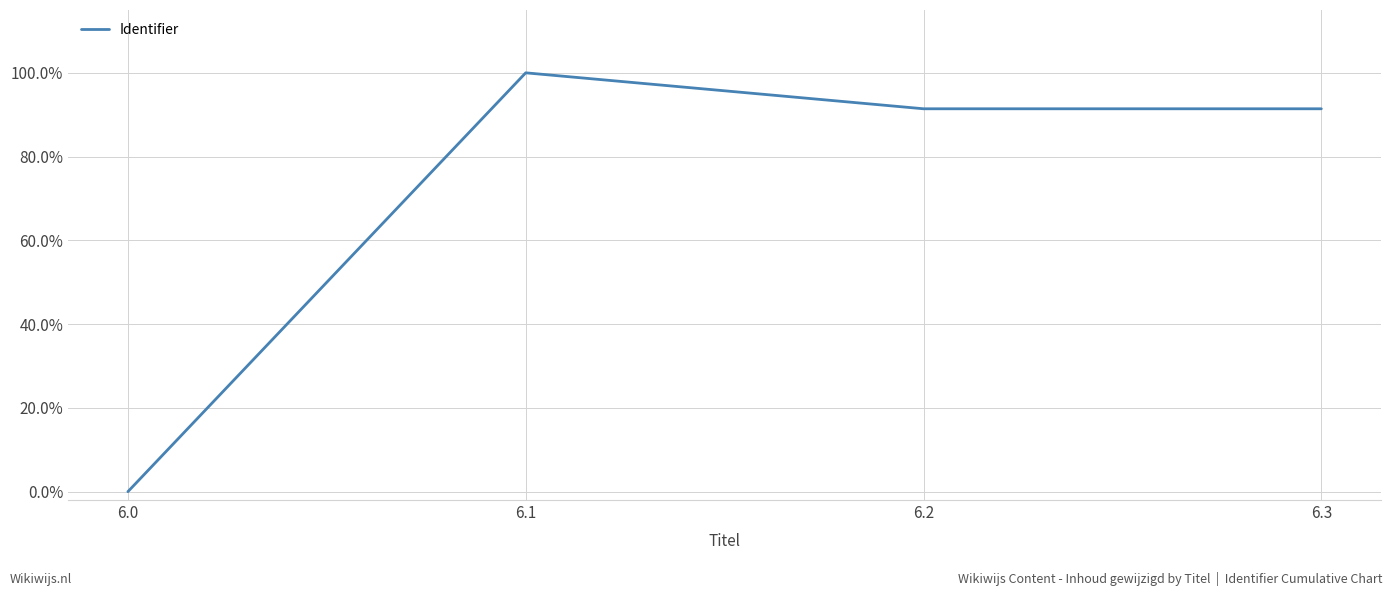

Does the chart have visible grid lines?

Yes